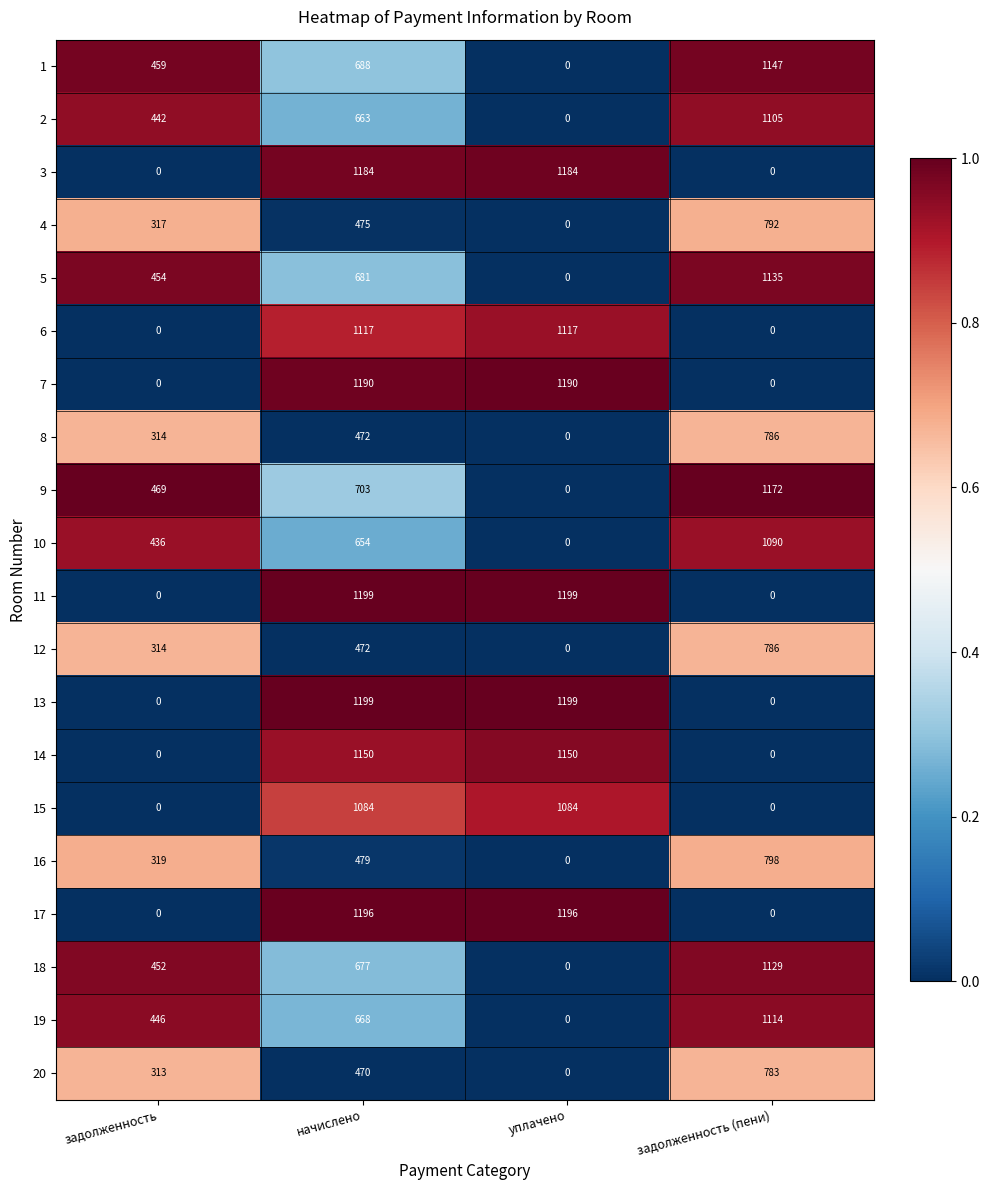

What is the difference between the highest and lowest values at уплачено?

1199